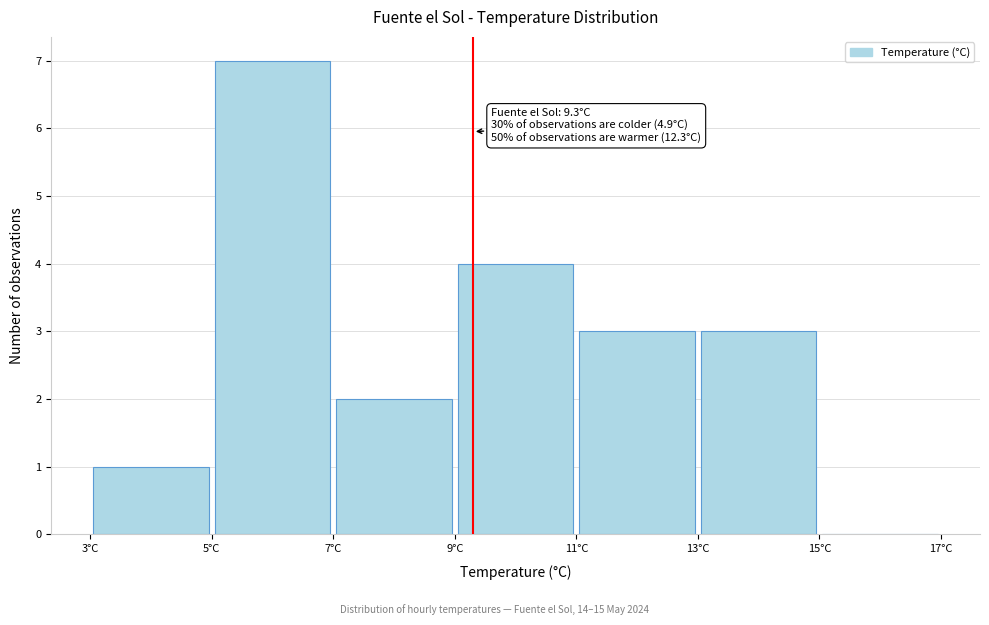

Which range on the x-axis has the tallest bar?

5 to 7